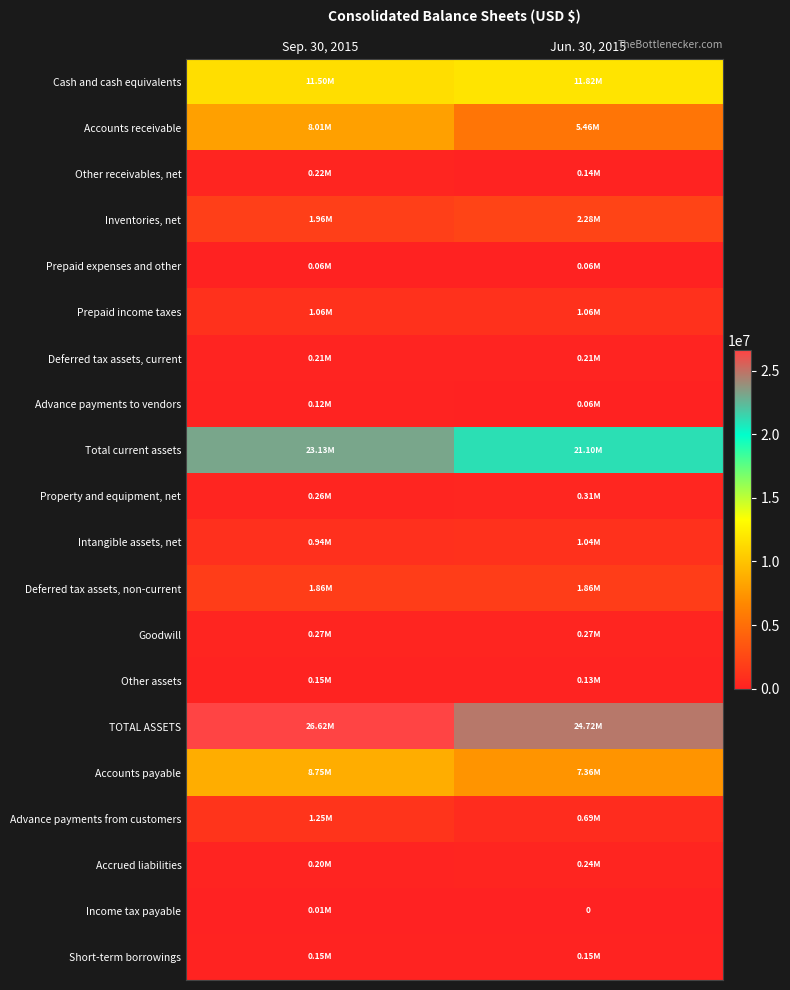

Rank the series by their maximum value, from highest to lowest.

TOTAL ASSETS, Total current assets, Cash and cash equivalents, Accounts payable, Accounts receivable, Inventories, net, Deferred tax assets, non-current, Advance payments from customers, Prepaid income taxes, Intangible assets, net, Property and equipment, net, Goodwill, Accrued liabilities, Other receivables, net, Deferred tax assets, current, Short-term borrowings, Other assets, Advance payments to vendors, Prepaid expenses and other, Income tax payable